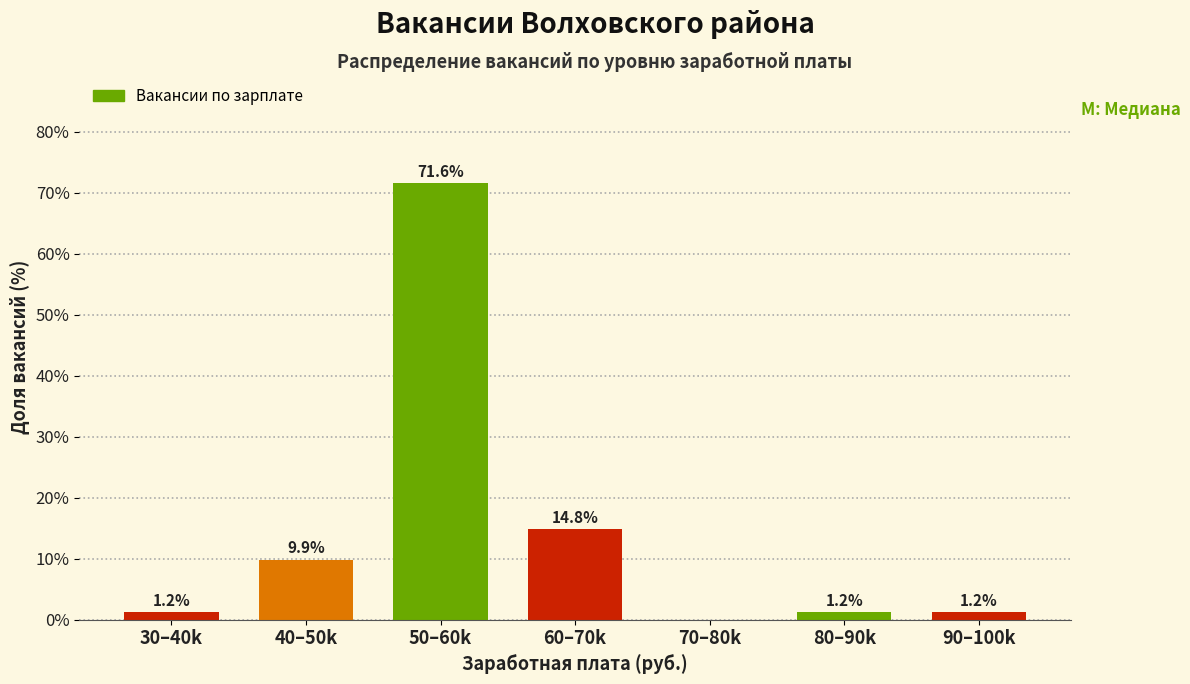

Reading right to left, extract all data points from this chart.

90–100k=1.2	80–90k=1.2	70–80k=0.0	60–70k=14.8	50–60k=71.6	40–50k=9.9	30–40k=1.2